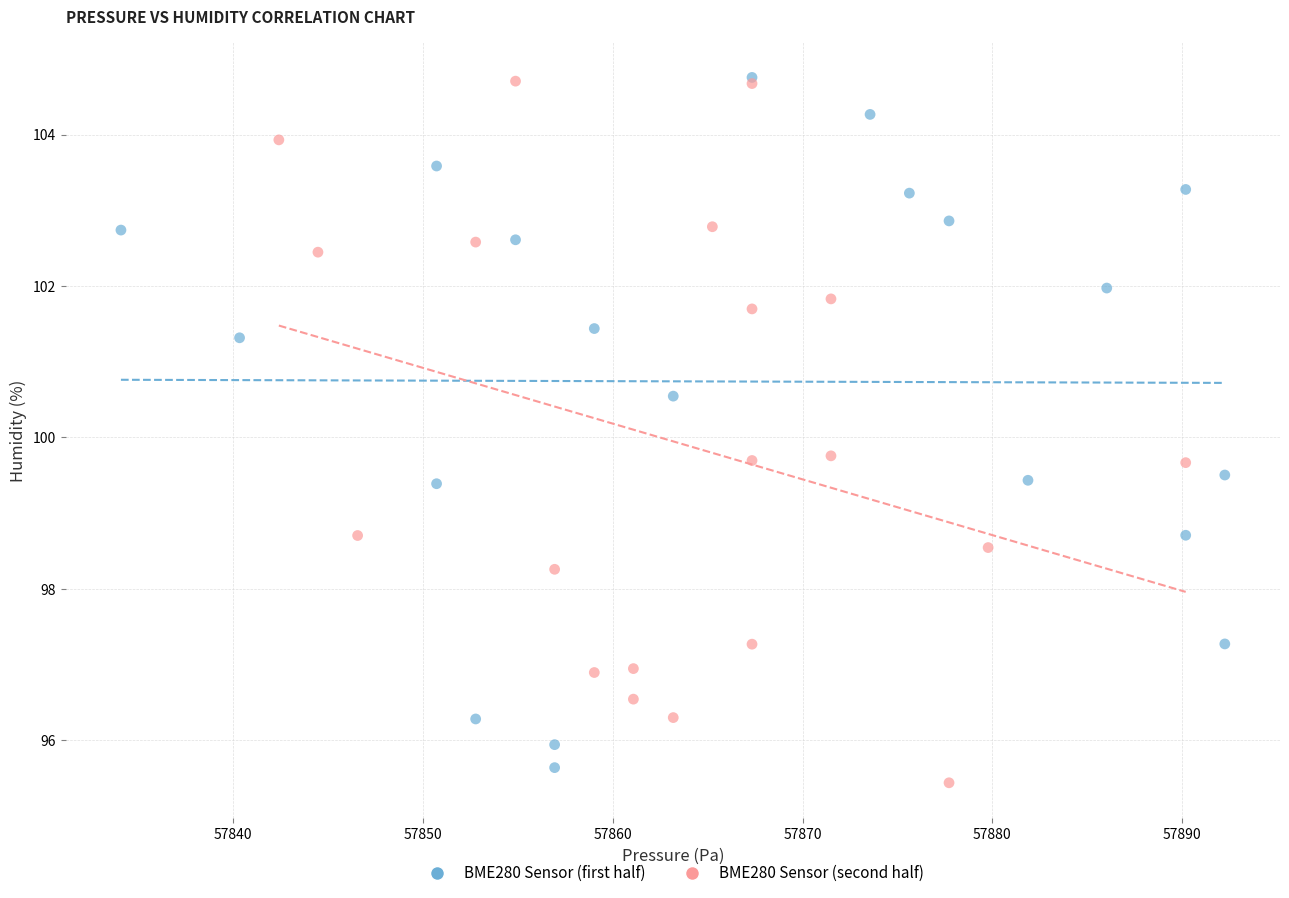

Which series contains the lowest Y value?

BME280 Sensor (second half)